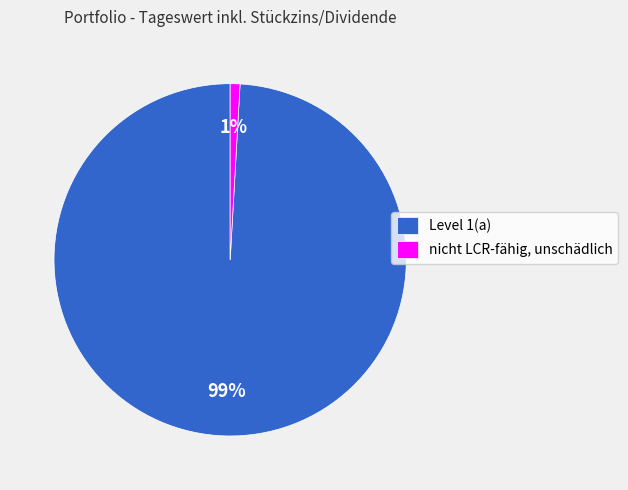

True or false: nicht LCR-fähig, unschädlich accounts for 6% of the total.

False